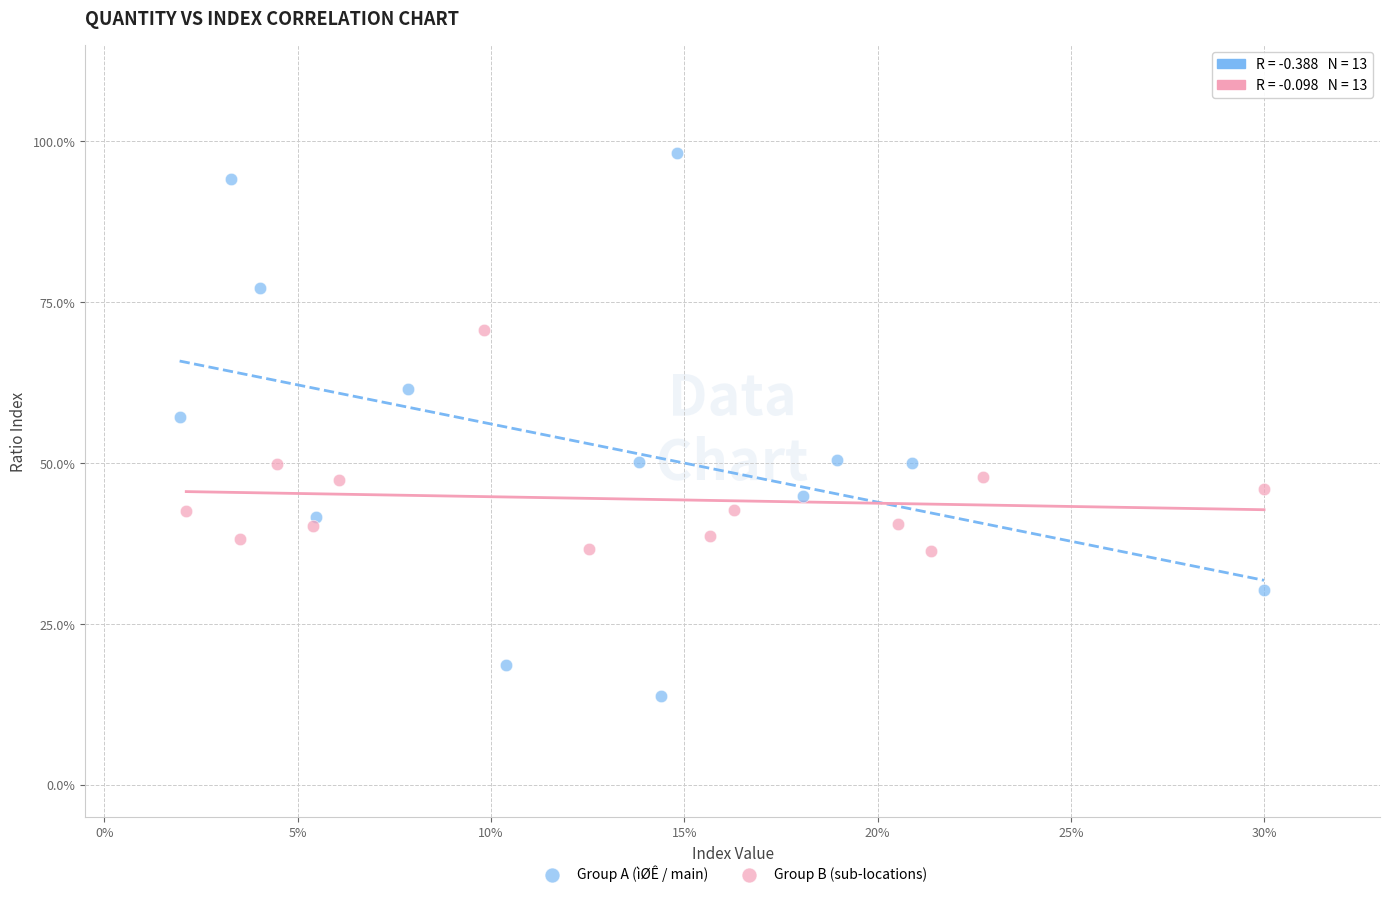

Which series contains the highest Y value?

Group A (ìØÊ / main)